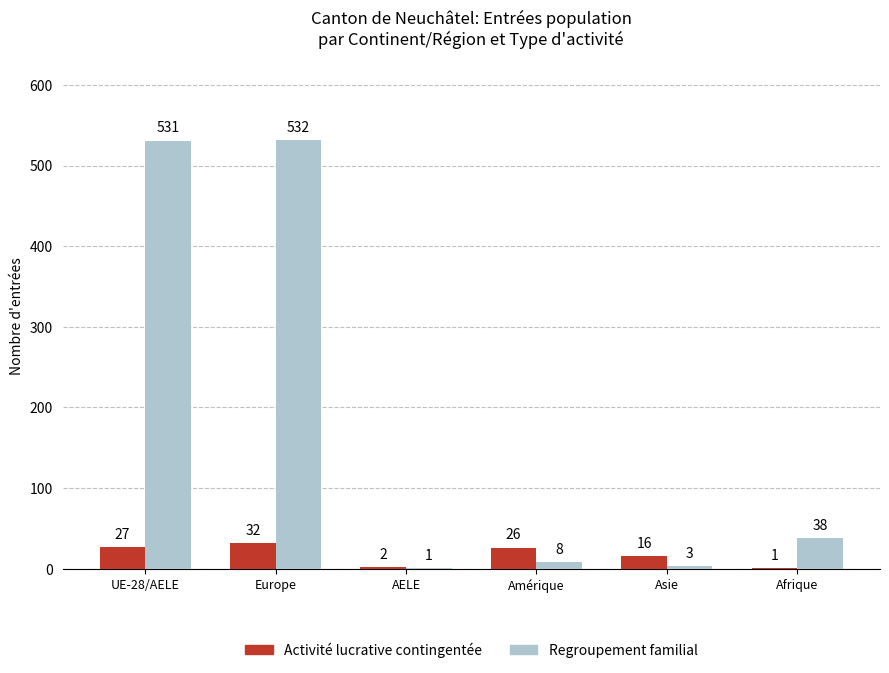

Which series has the largest total across all categories?

Regroupement familial